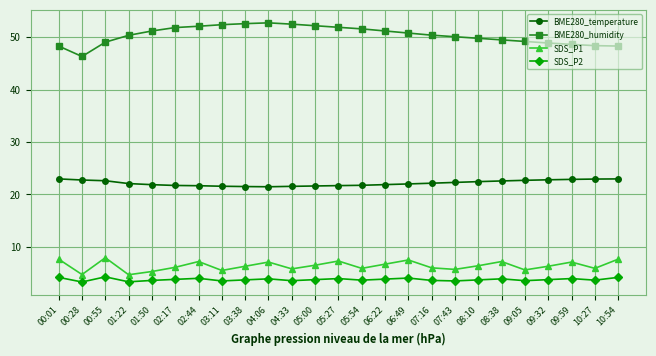

Which series has the widest spread of values?

BME280_humidity